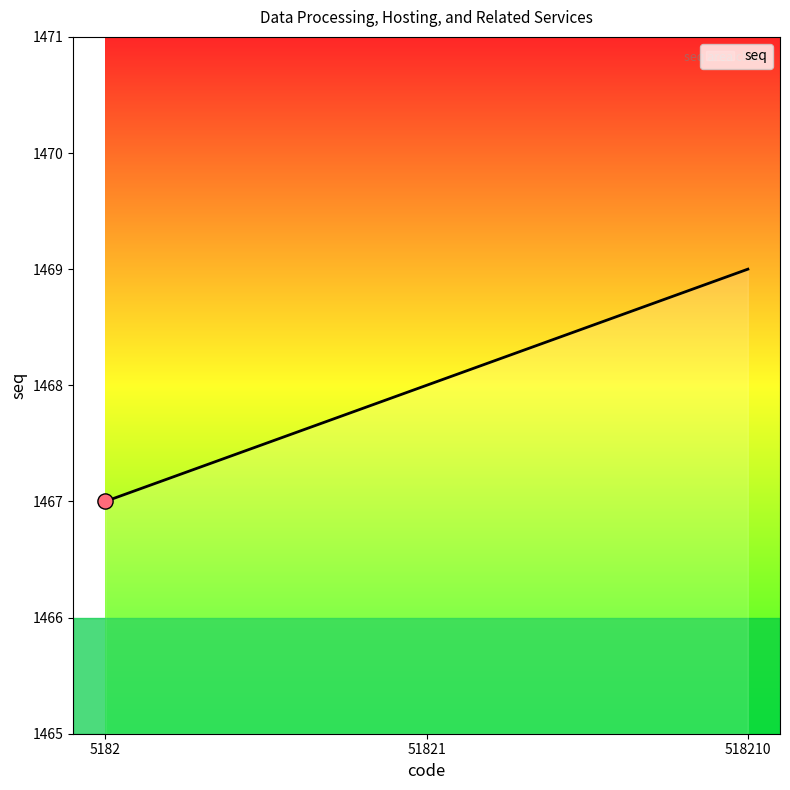

Which has a higher value, 51821 or 518210?

518210